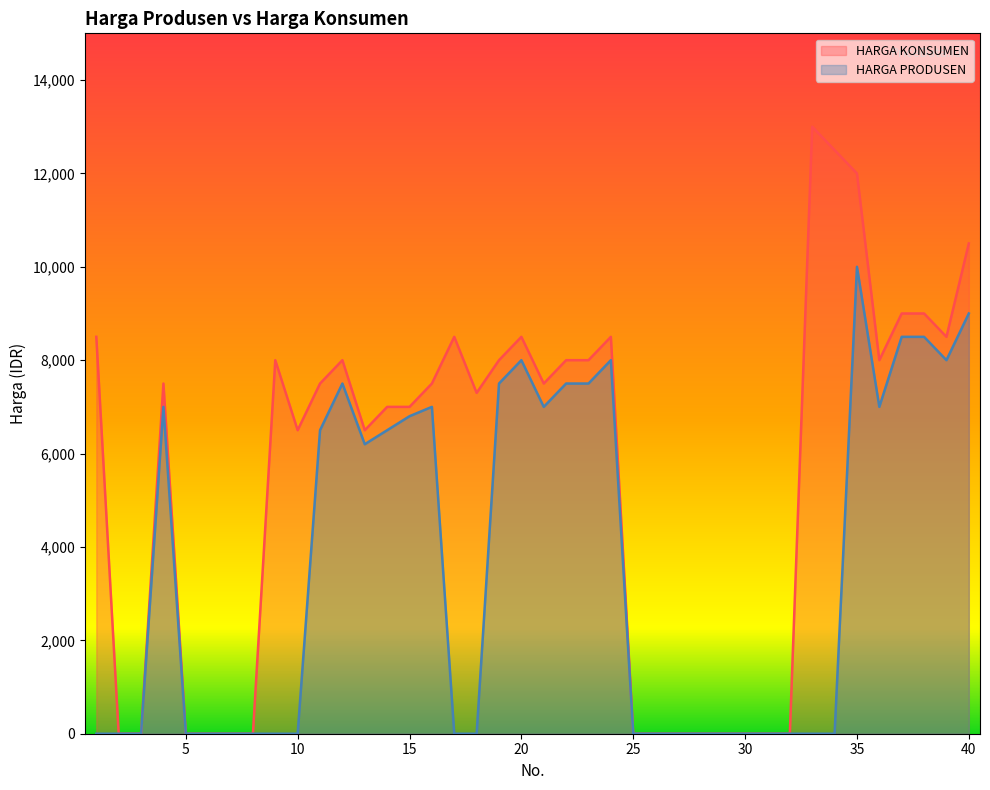

What is the total value across all series at 10?

6500